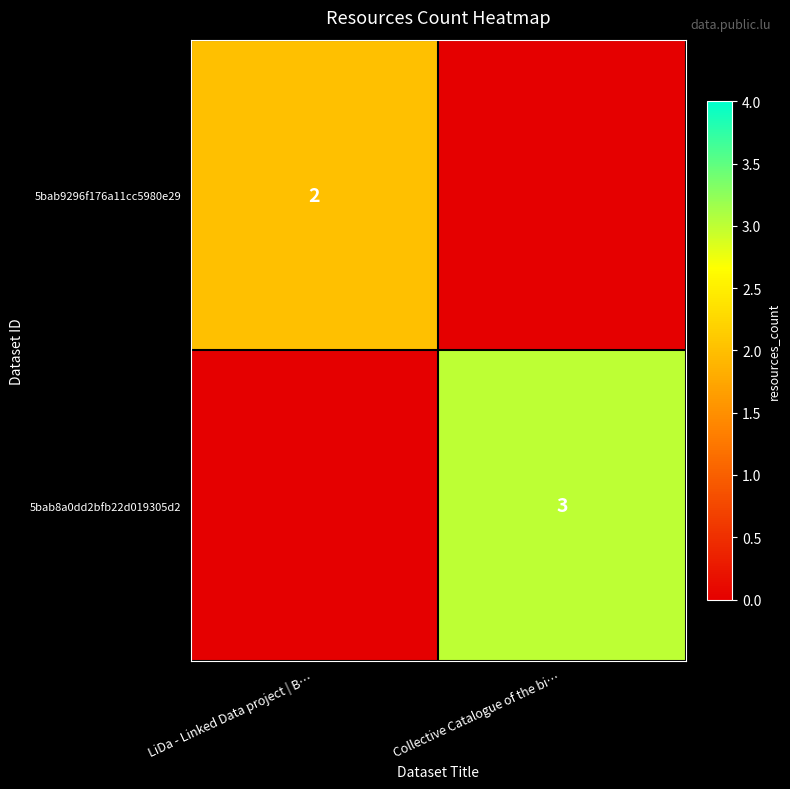

The 5bab9296f176a11cc5980e29 series shows 3 at LiDa - Linked Data project | B…. True or false?

False